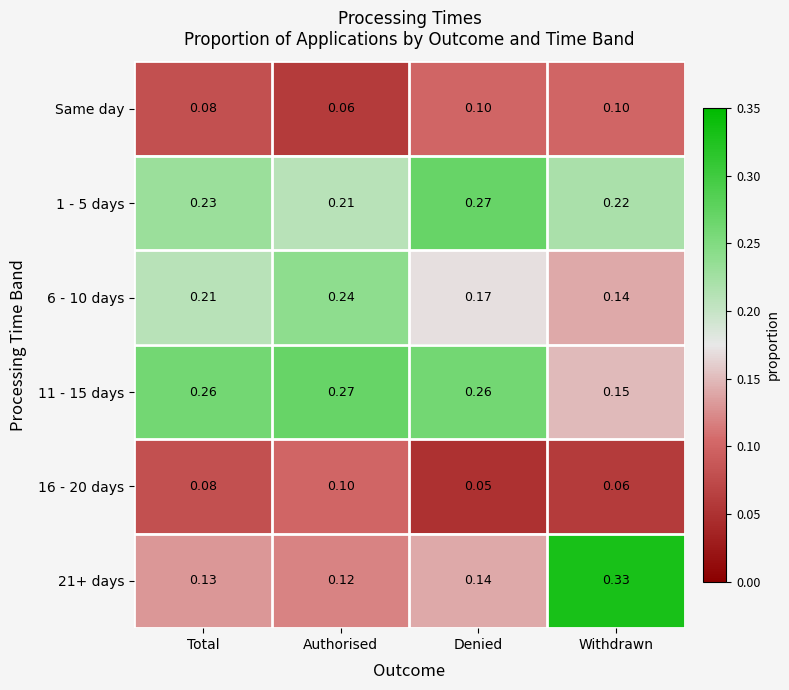

At which label is Same day closest to 0?

Authorised